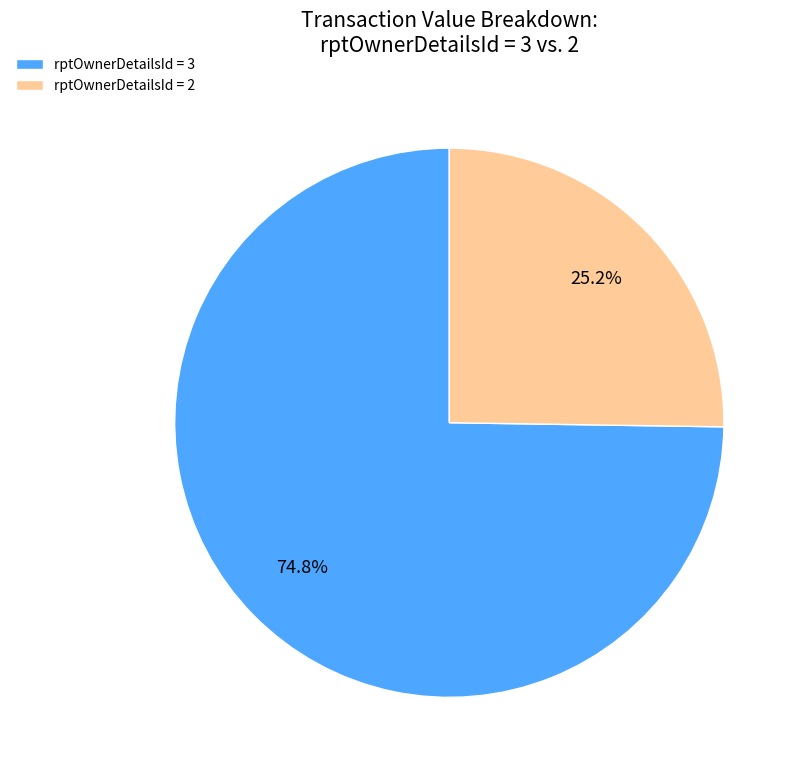

Rank the categories by value from lowest to highest.

rptOwnerDetailsId = 2, rptOwnerDetailsId = 3